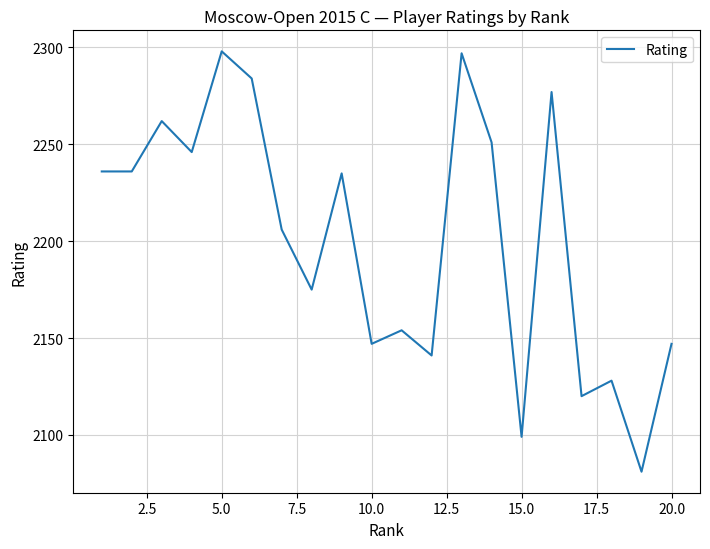

What is the greatest value displayed?

2298